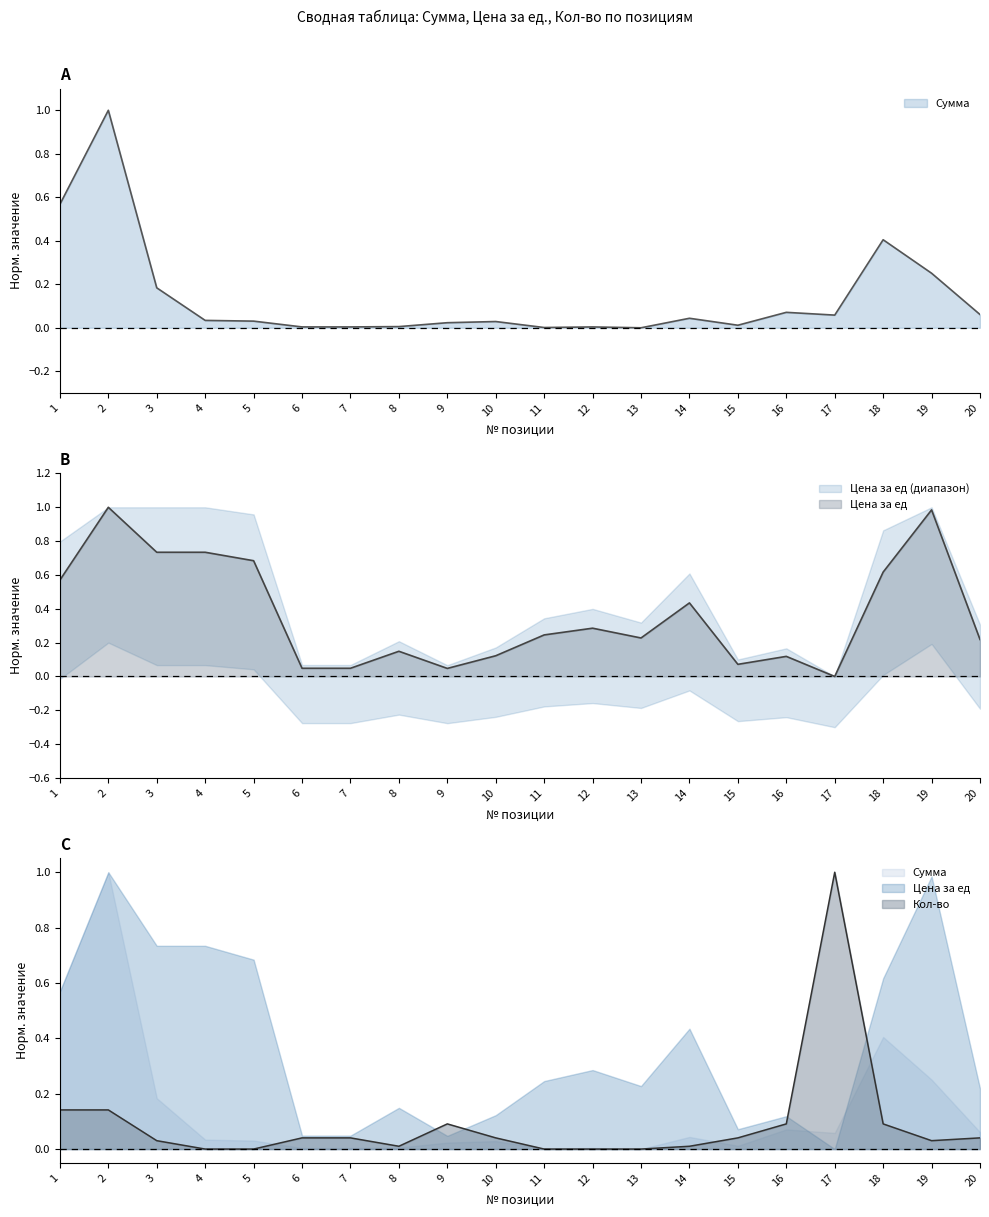

List the series in order of their peak value, highest first.

Сумма, цена за ед, кол-во